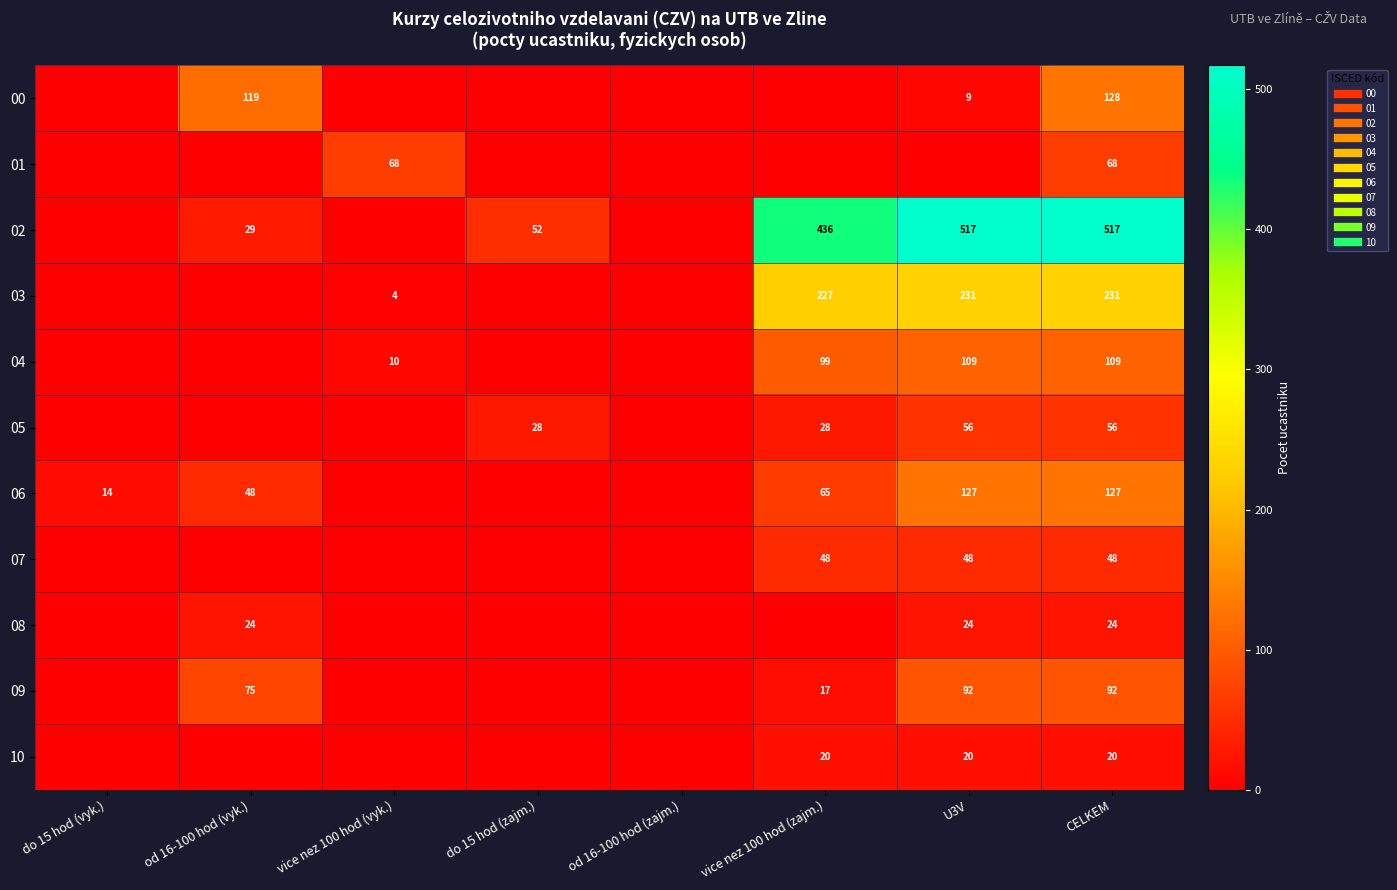

Rank the series by their maximum value, from lowest to highest.

10, 08, 07, 05, 01, 09, 04, 06, 00, 03, 02